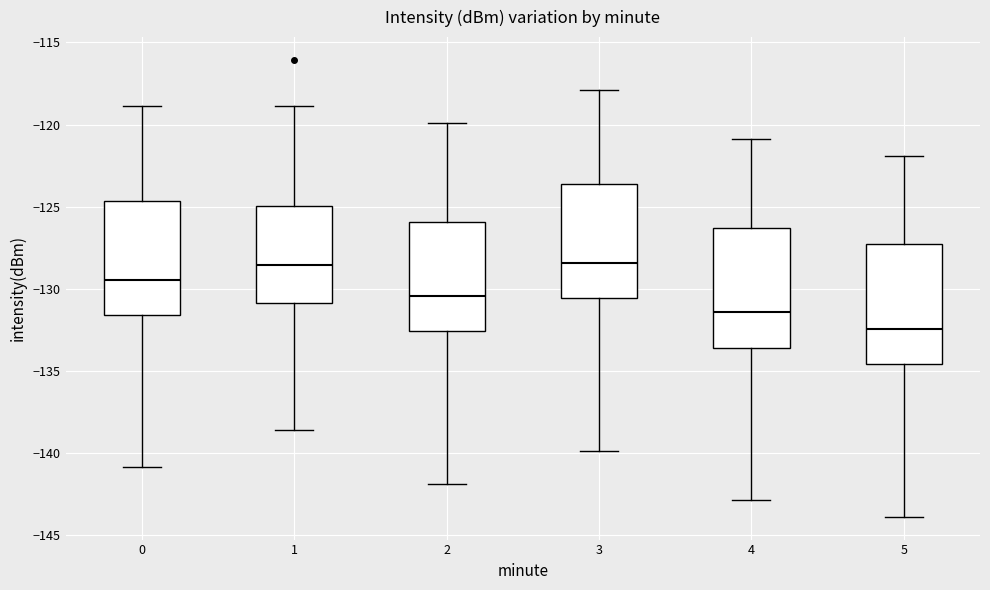

Reading left to right, read every box against the y-axis: the position of its median line, the range the box covers, and the ends of its whiskers. The values are not printed on the chart, so give them approximately, as read against the axis.

0: median -129.5, box -131.5 to -124.5, whiskers -141.0 to -119.0
1: median -128.5, box -131.0 to -125.0, whiskers -138.5 to -119.0
2: median -130.5, box -132.5 to -126.0, whiskers -142.0 to -120.0
3: median -128.5, box -130.5 to -123.5, whiskers -140.0 to -118.0
4: median -131.5, box -133.5 to -126.5, whiskers -143.0 to -121.0
5: median -132.5, box -134.5 to -127.5, whiskers -144.0 to -122.0